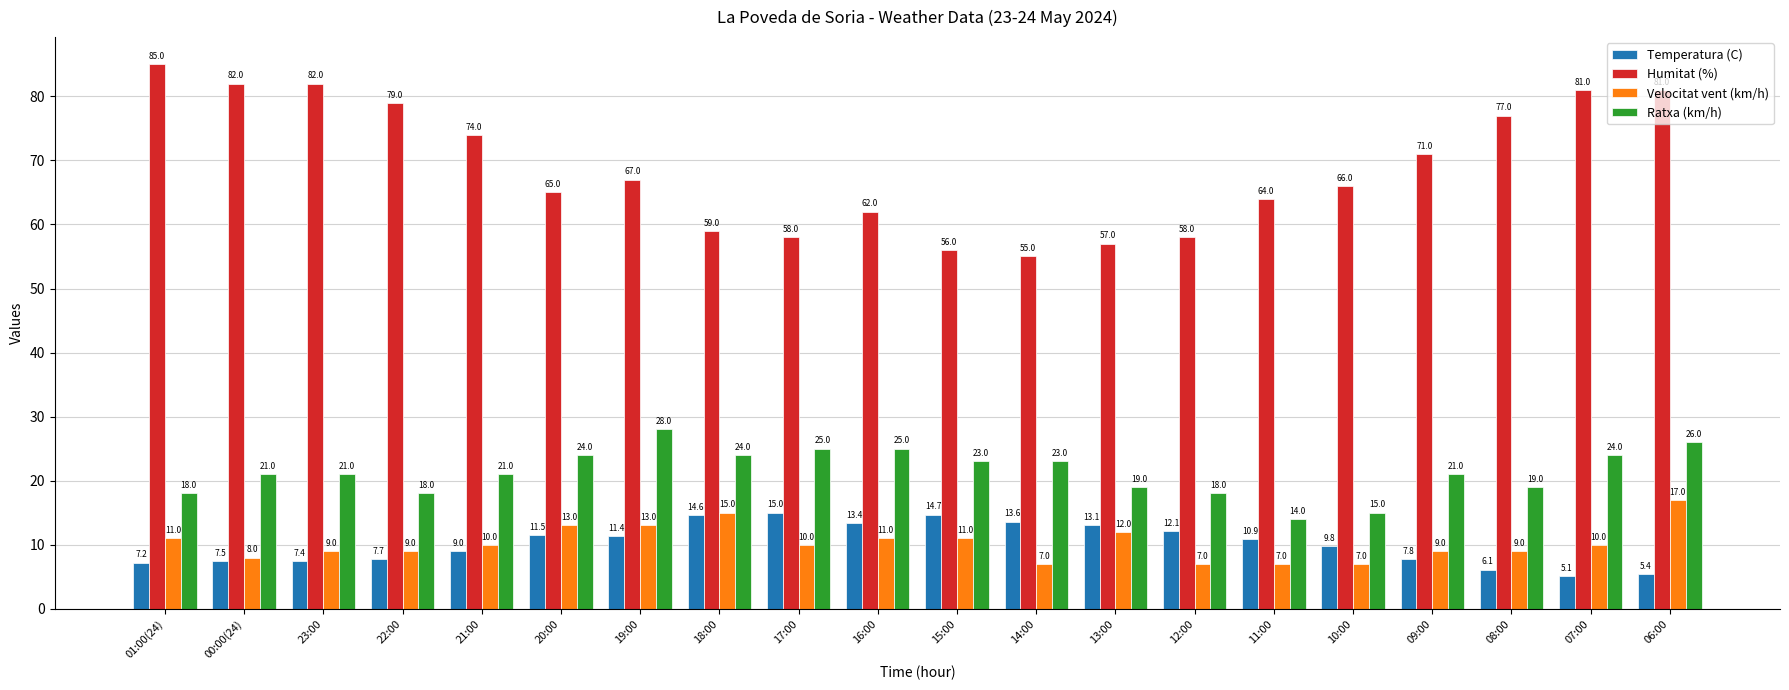

What is the difference between the Velocitat vent (km/h) values at 19:00 and 17:00?

3.0